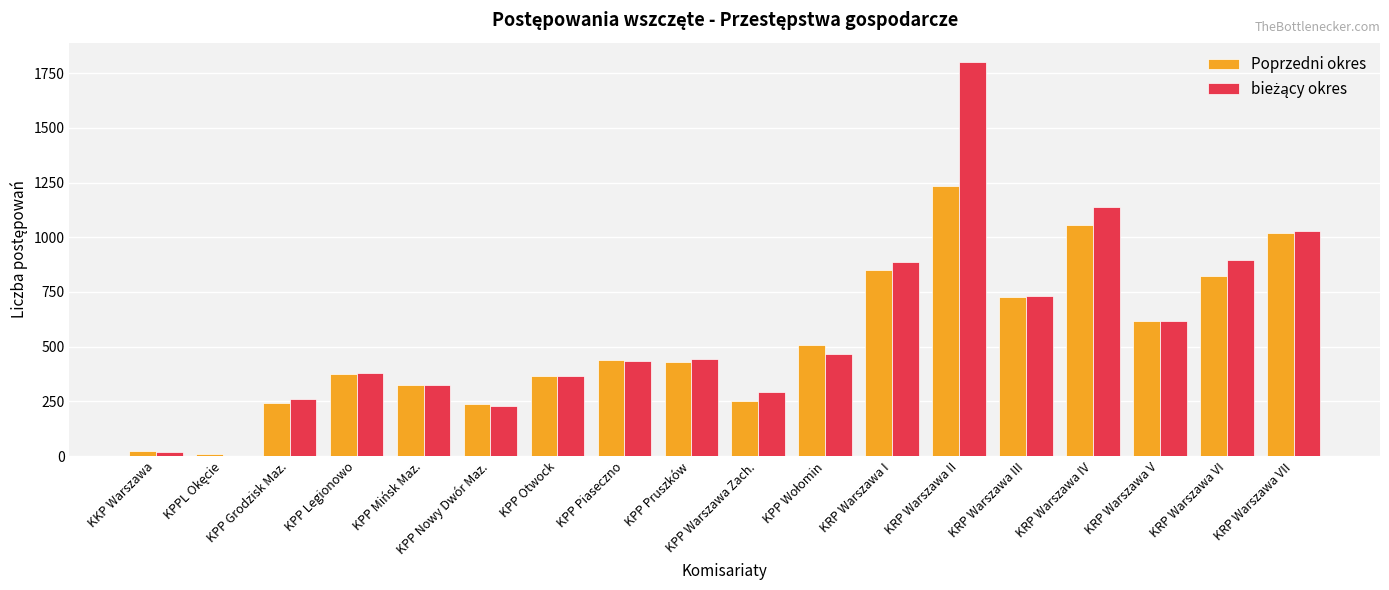

Which label corresponds to the largest value in the chart?

KRP Warszawa II